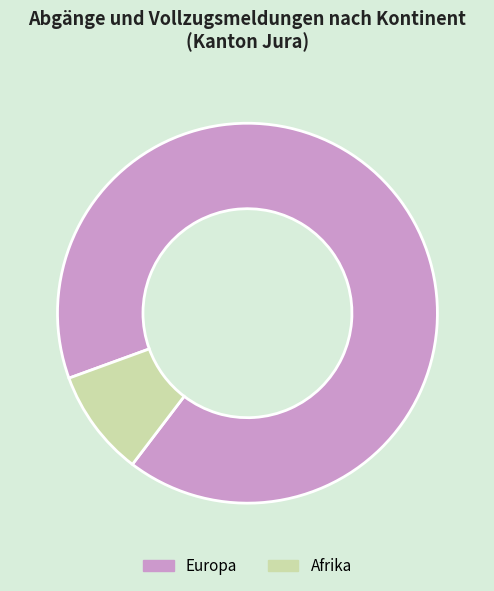

Which slice is the smallest?

Afrika